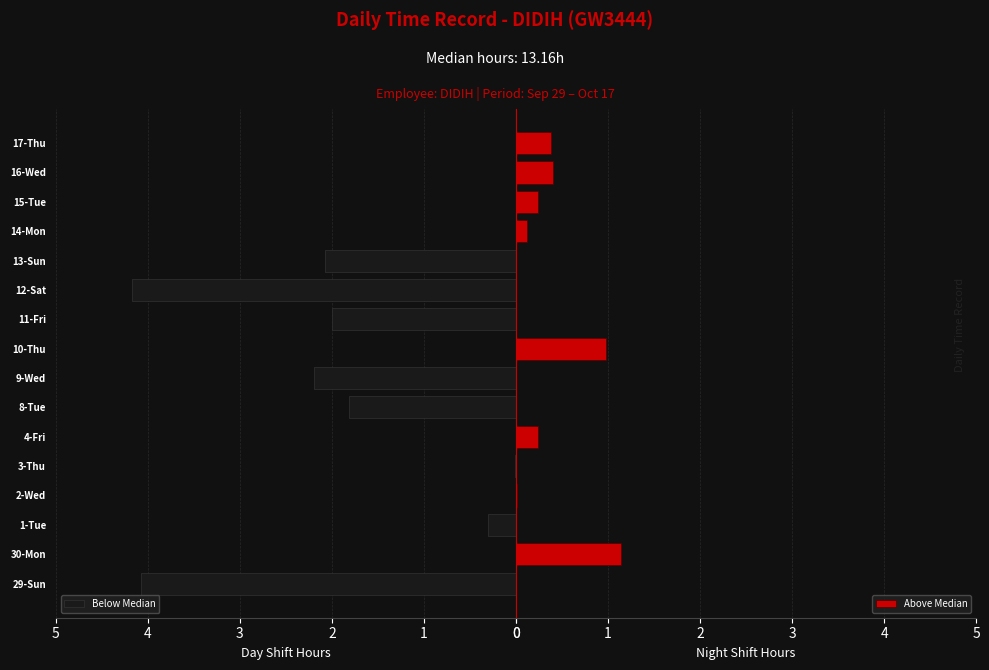

What is the highest value of the Above Median series?

1.1